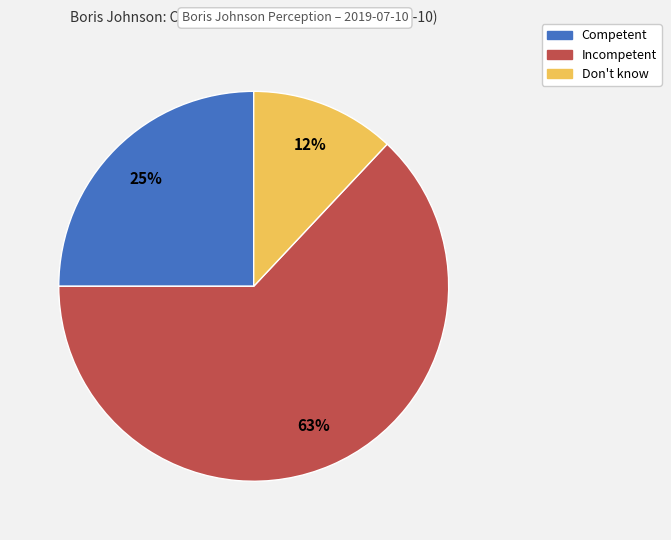

True or false: Don't know accounts for 26% of the total.

False